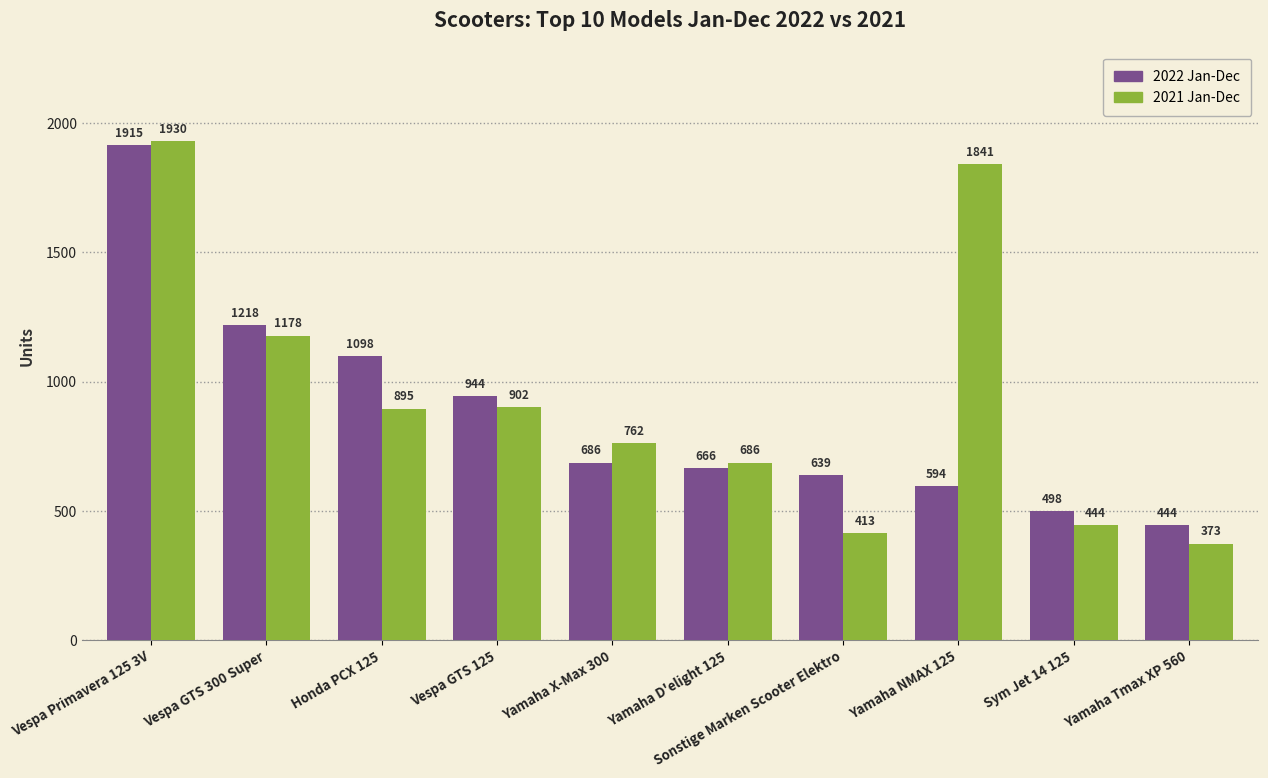

Which category has the highest value in the 2022 Jan-Dec series?

Vespa Primavera 125 3V